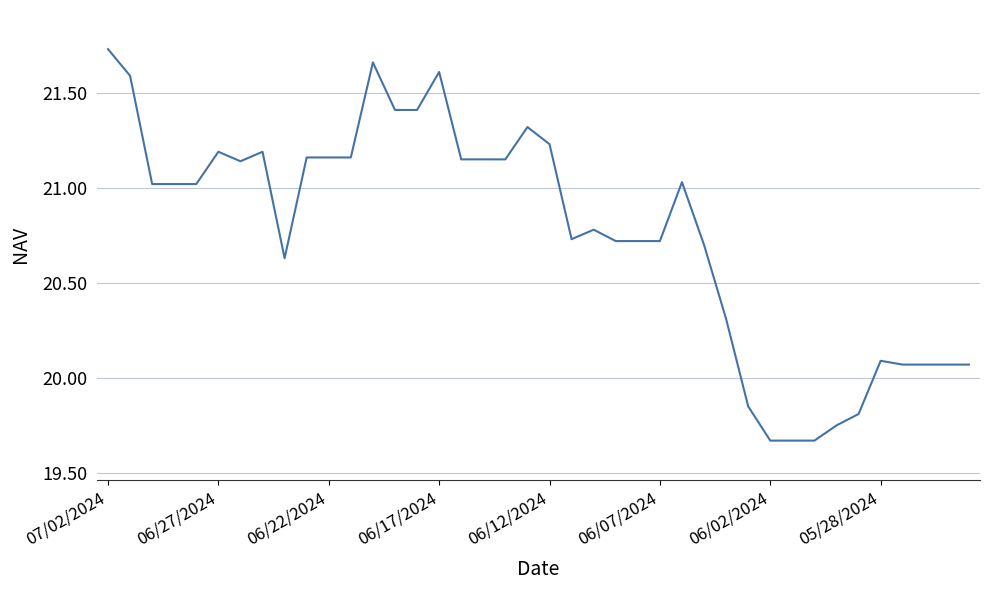

How many distinct data groups are displayed?

1